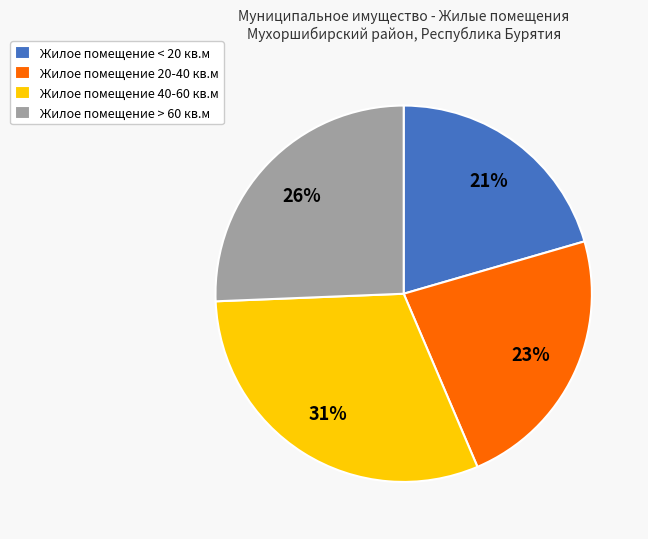

The Жилое помещение 40-60 кв.м slice represents 24% of the pie. True or false?

False